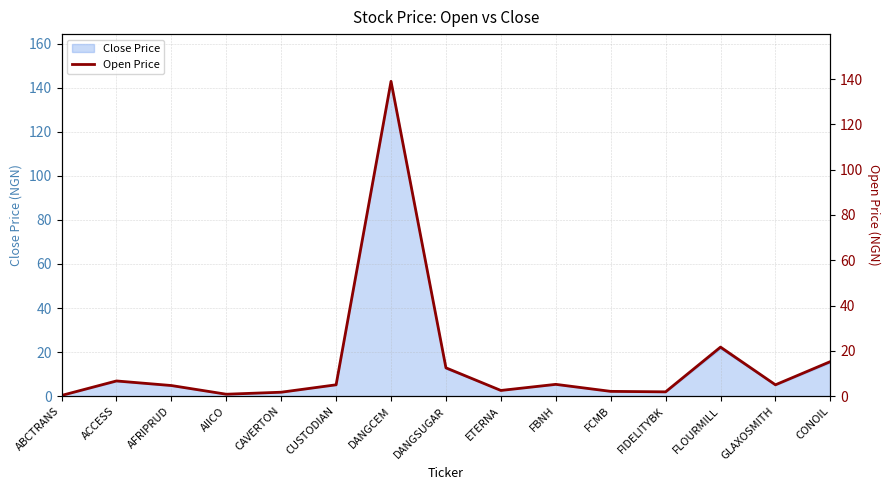

How many data points are less than 5?

7